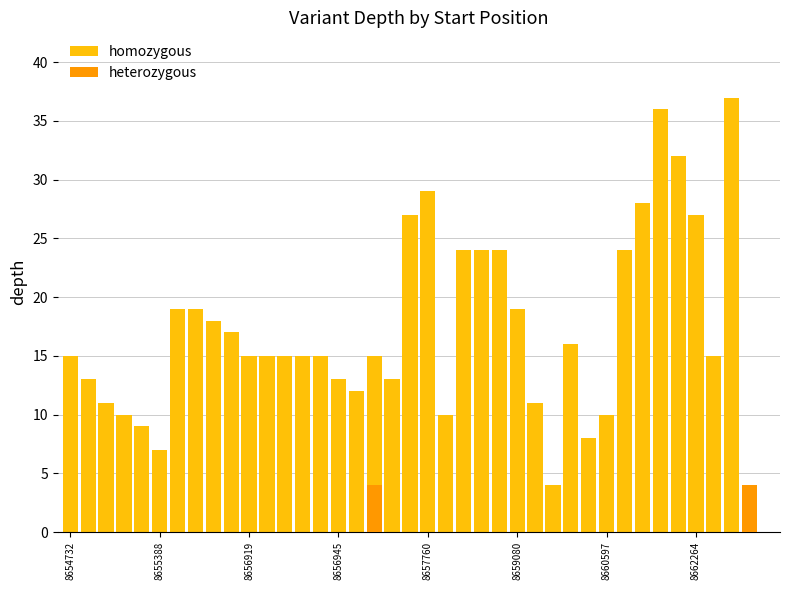

Is it true that the value at 8662264 is 27?

True